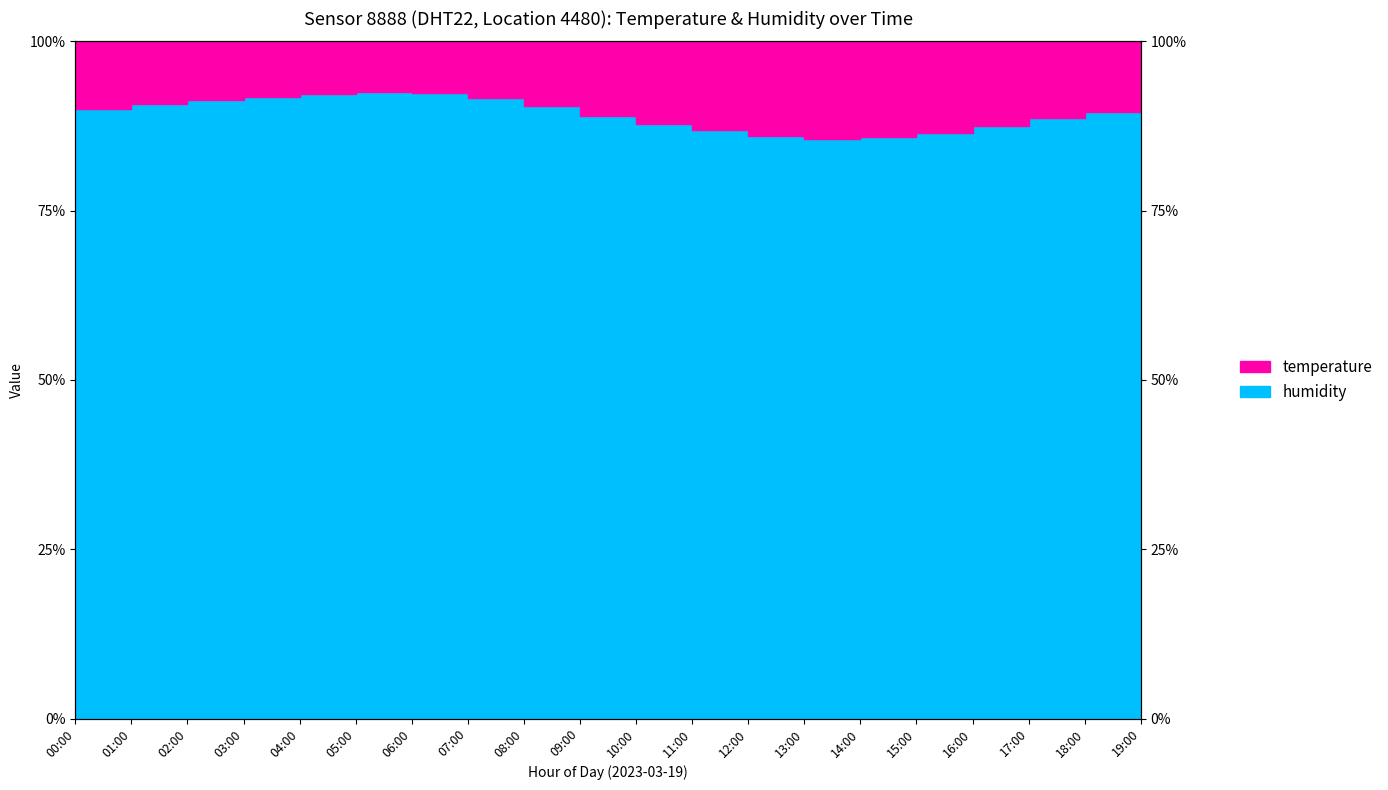

True or false: the data has more than 0 interior local peaks.

True